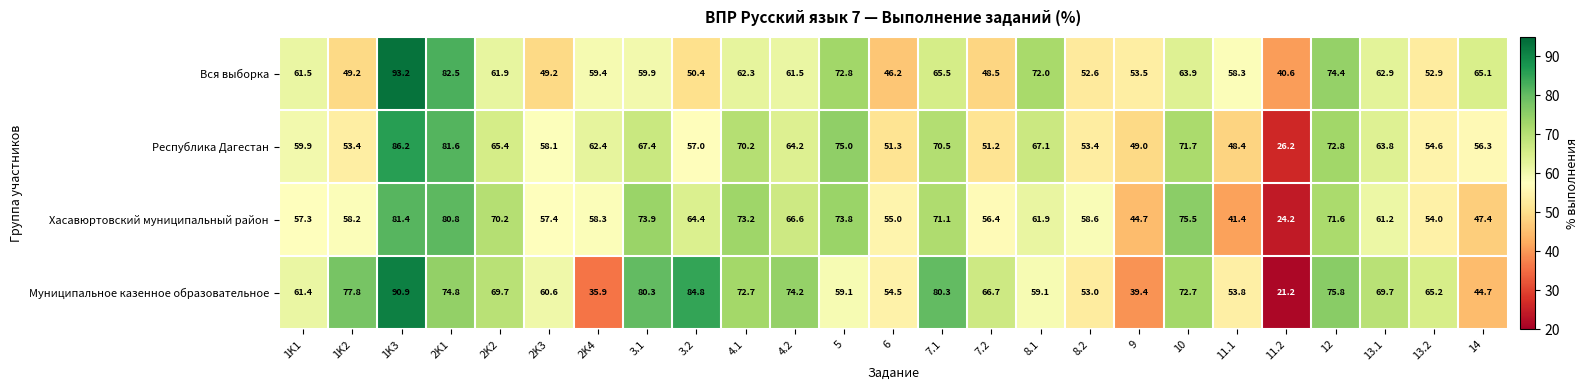

Where does the Хасавюртовский муниципальный район series first go above 61?

1K3